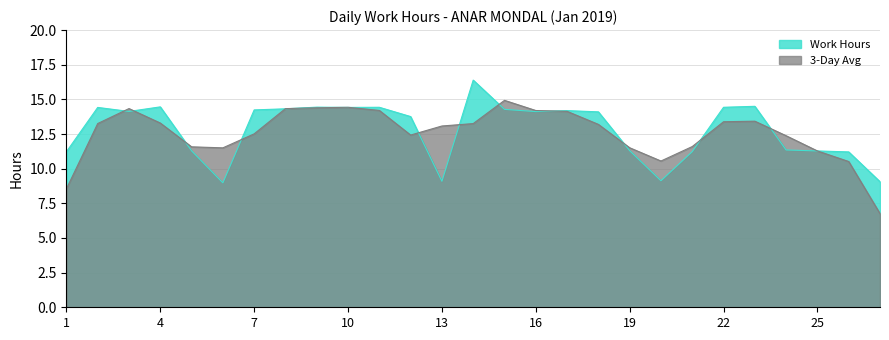

The value at 25 is 15.9. True or false?

False